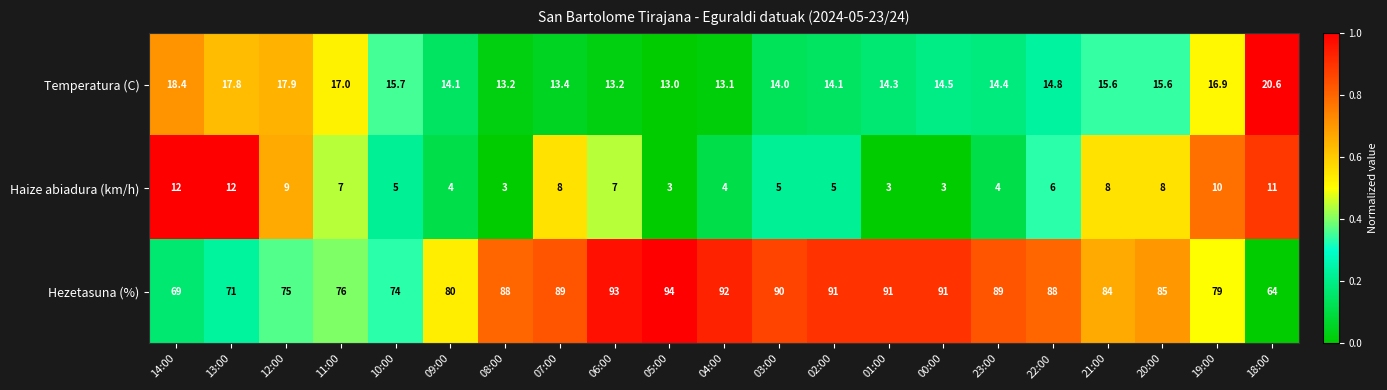

What is the difference between the maximum and second lowest values in the Hezetasuna (%) series?

25.0